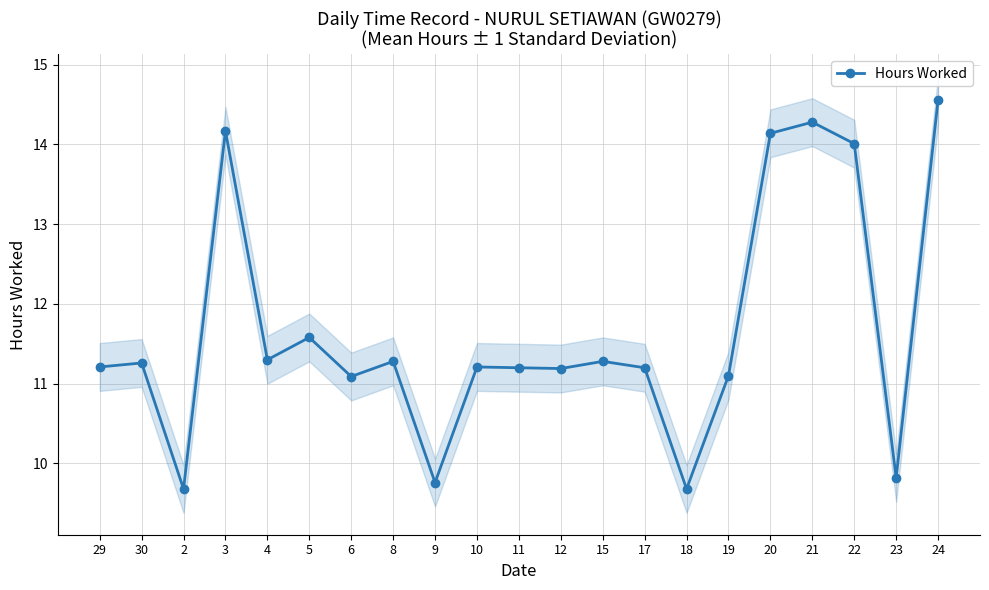

Where does the data first go above 11?

29